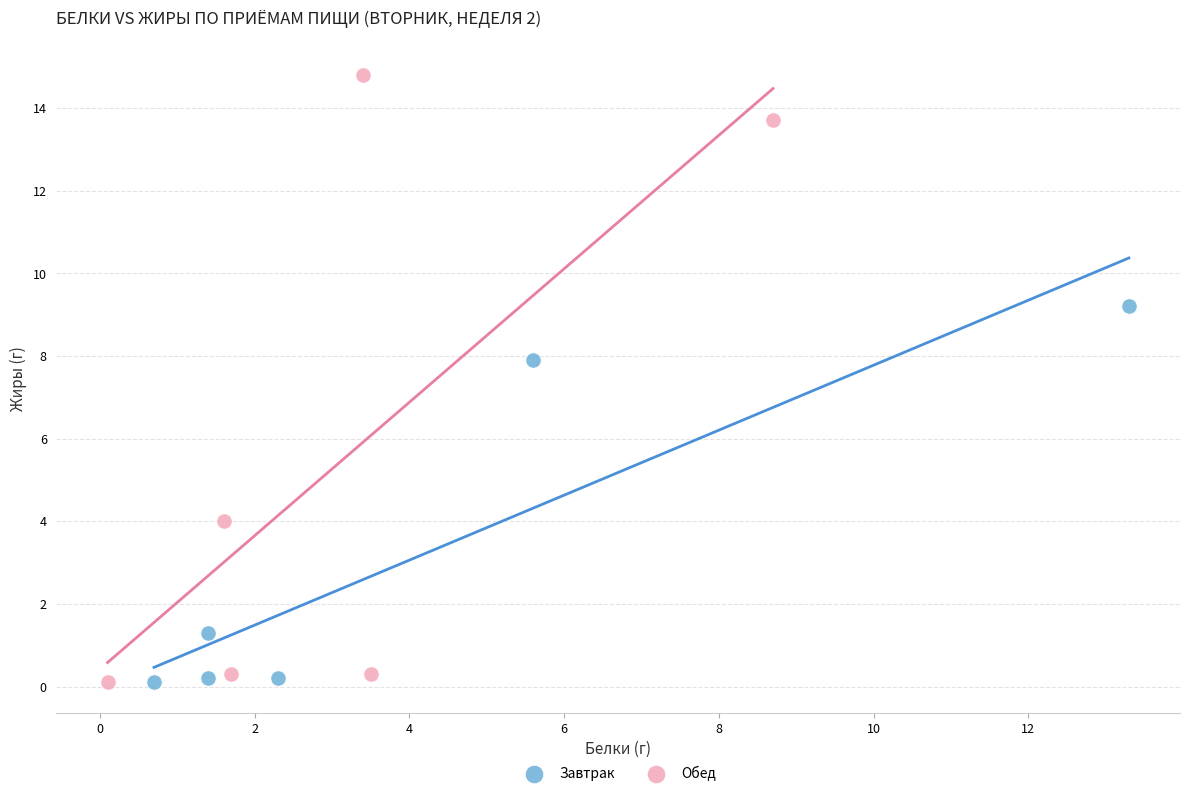

Which series reaches the maximum Y coordinate?

Обед